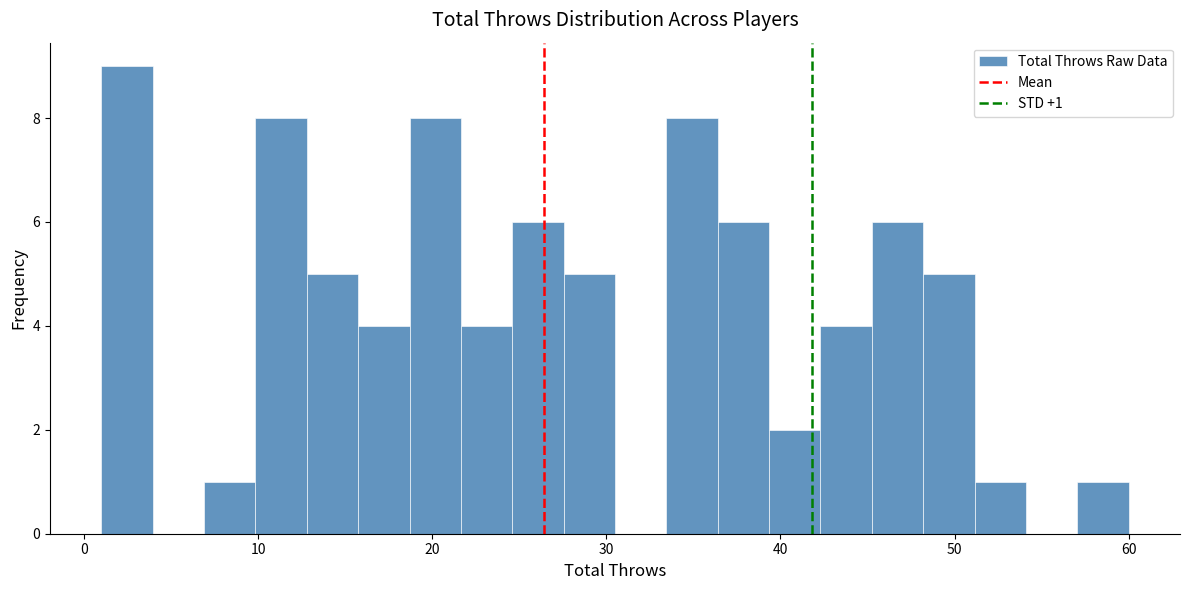

Read against the x-axis, roughly where is the centre of the tallest bar?

2